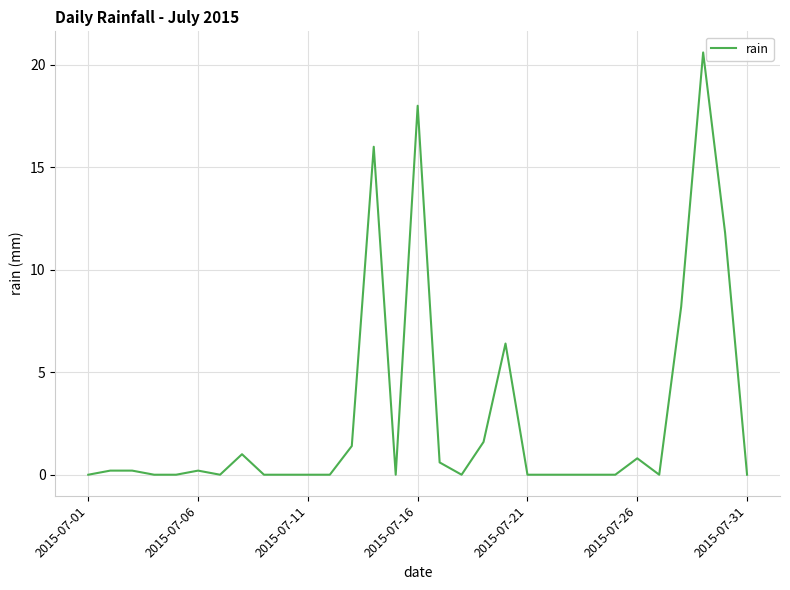

What is the maximum value shown in the chart?

20.6